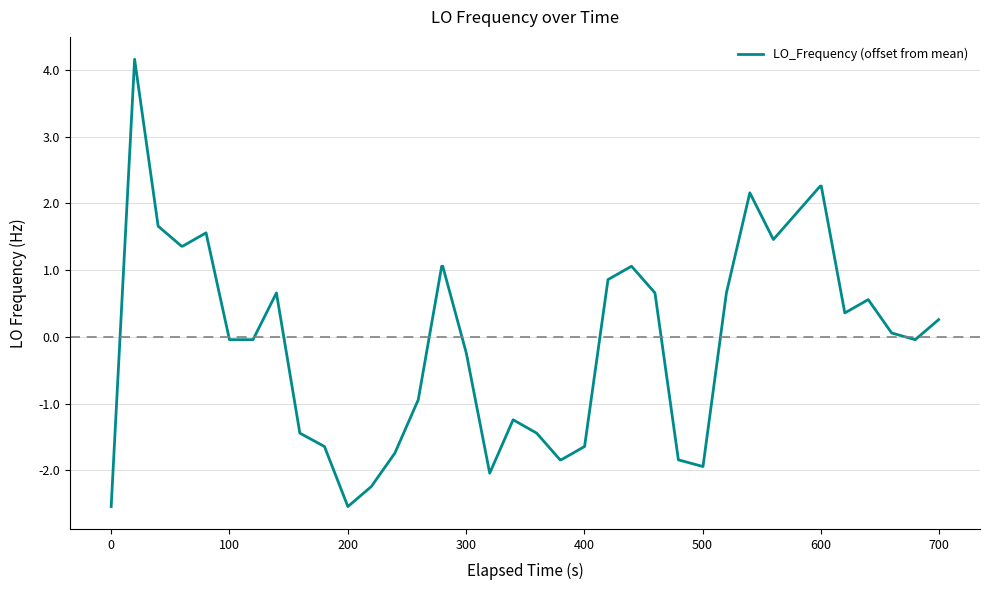

What is the maximum value shown in the chart?

4.2